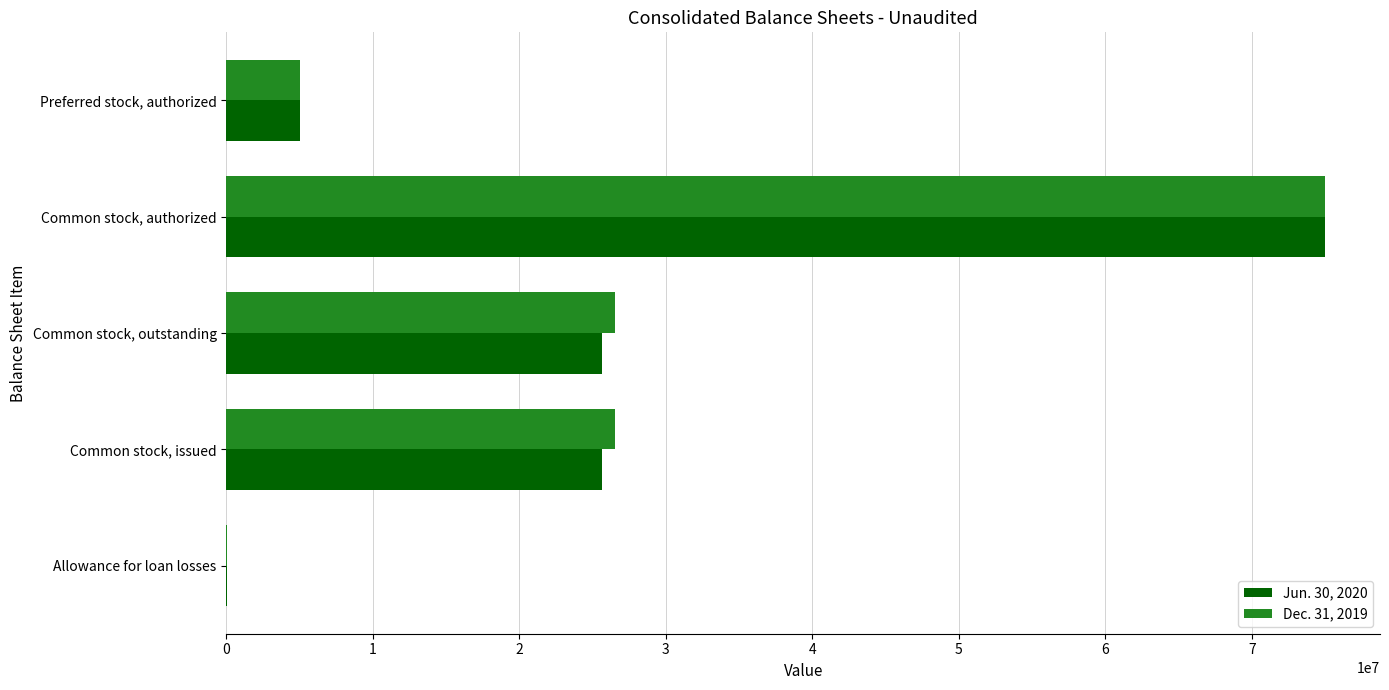

Which category has the highest value across all series?

Common stock, authorized